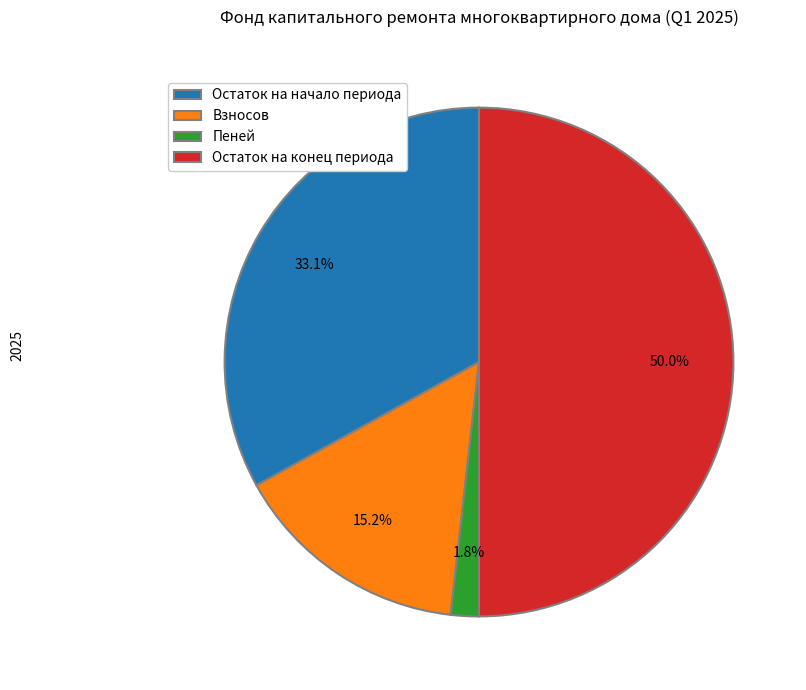

Rank the categories by value from lowest to highest.

Пеней, Взносов, Остаток на начало периода, Остаток на конец периода